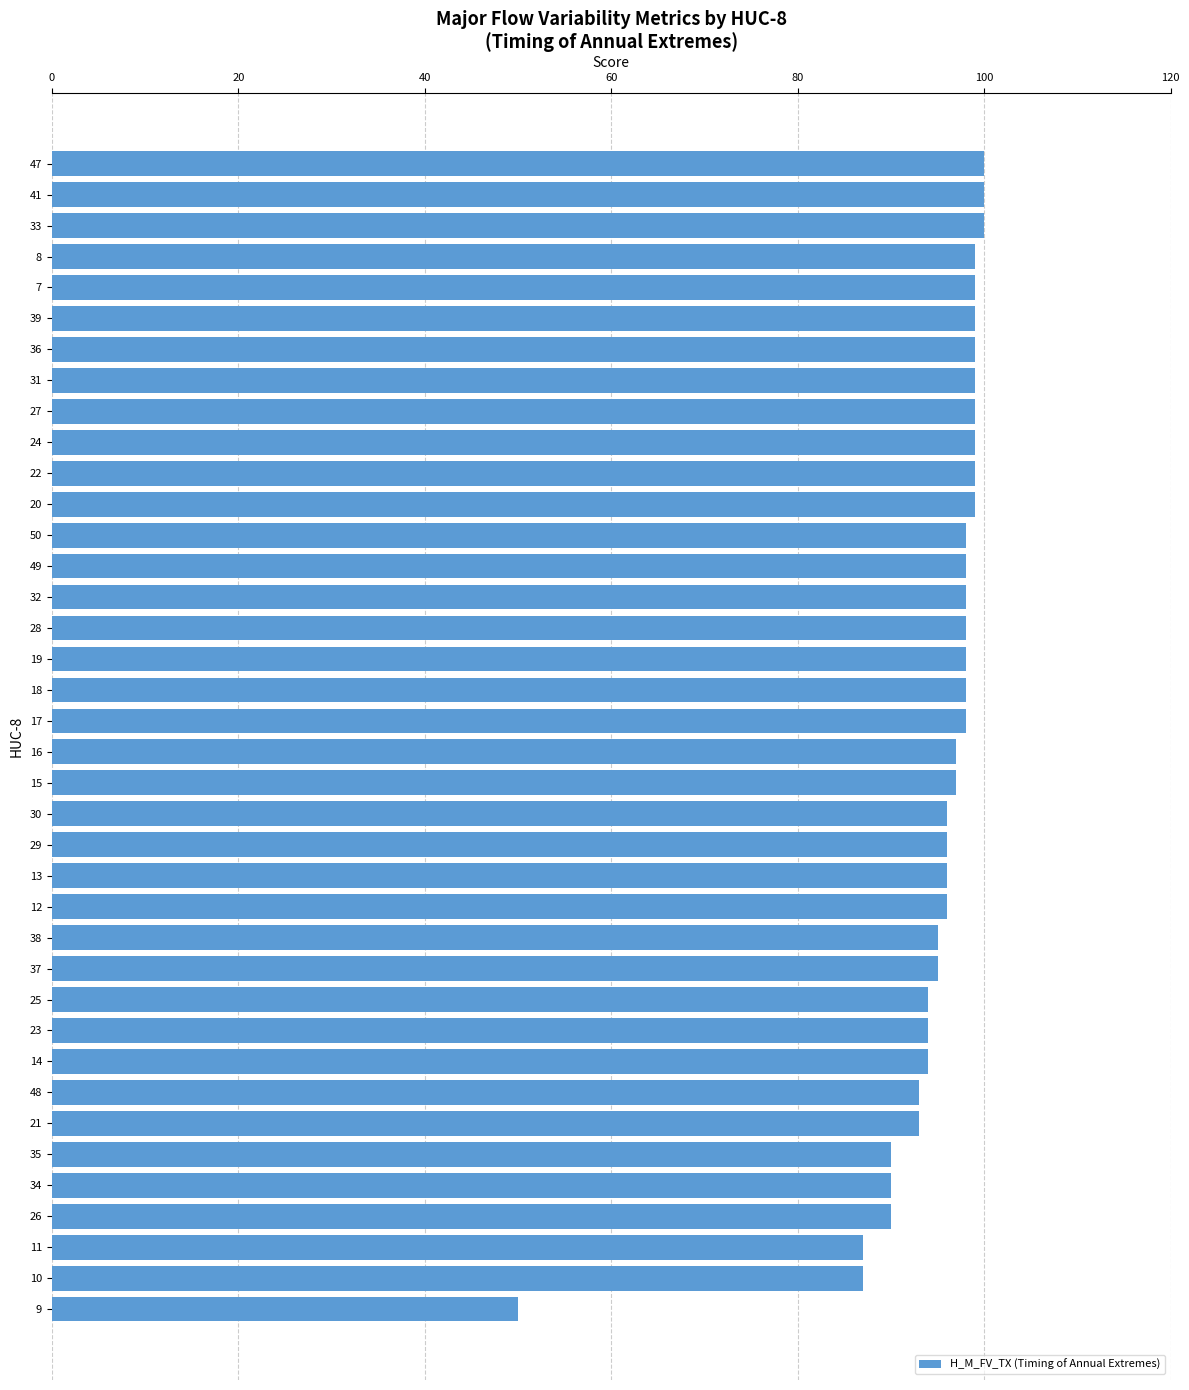

Is it true that the value at 8 is 61?

False